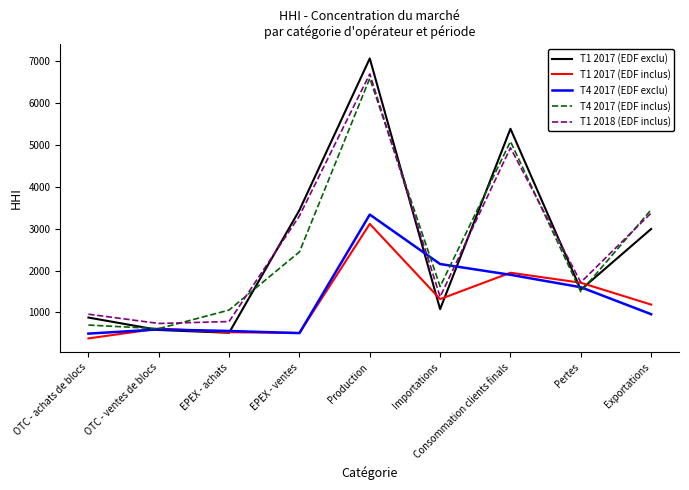

At which label does T1 2018 (EDF inclus) first exceed 1718?

EPEX - ventes